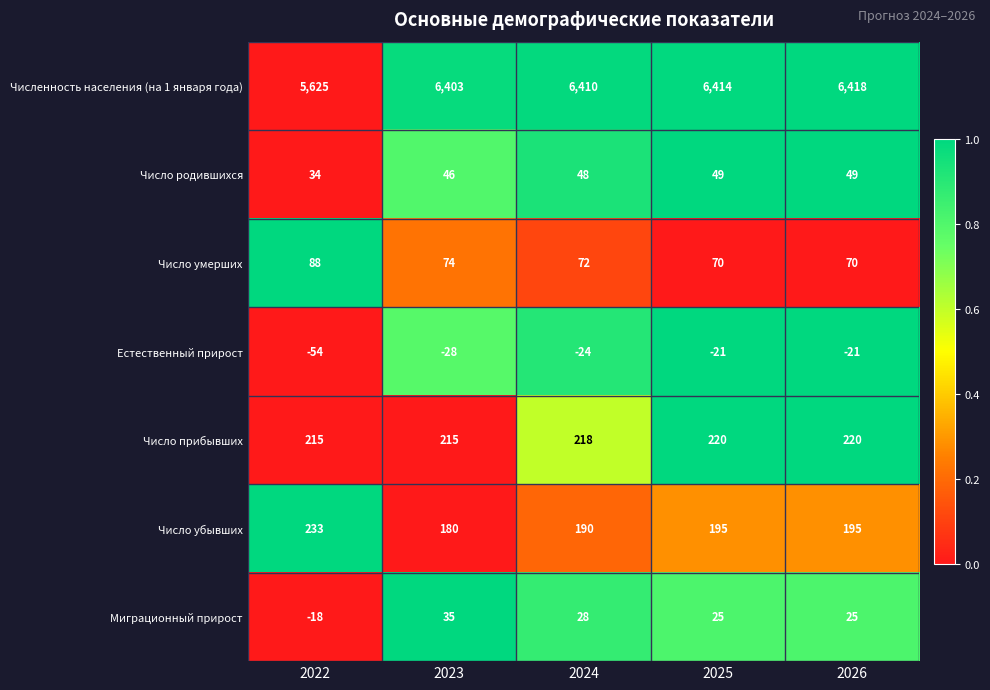

What is the sum of all Число умерших values?

374